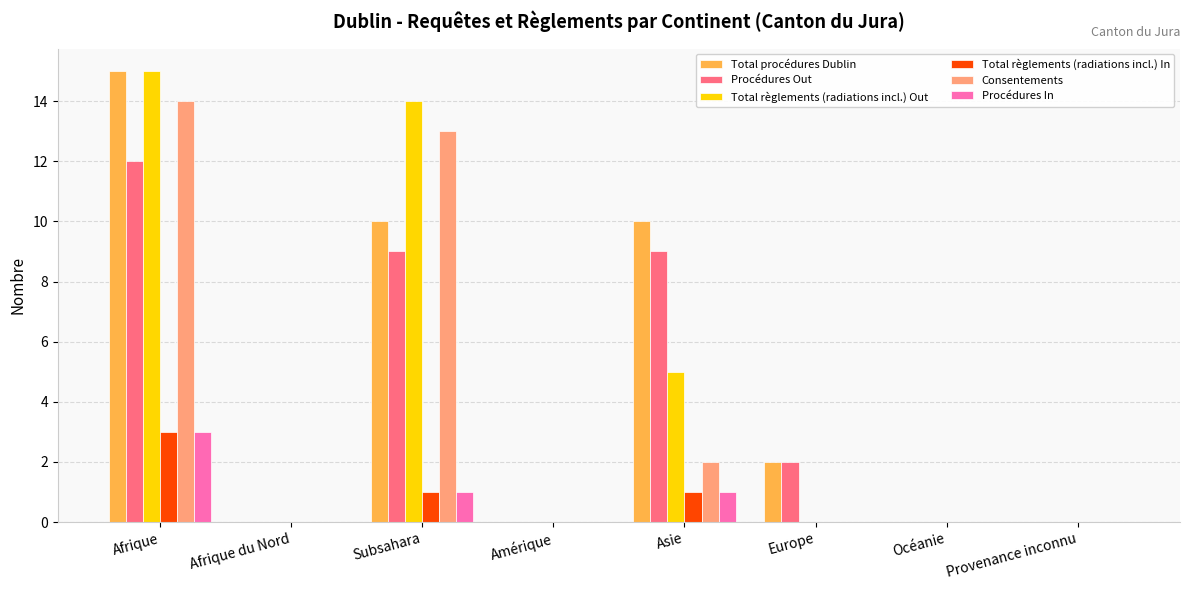

Reading left to right, extract all data points from this chart.

Total procédures Dublin: 15	0	10	0	10	2	0	0
Procédures Out: 12	0	9	0	9	2	0	0
Total règlements (radiations incl.) Out: 15	0	14	0	5	0	0	0
Total règlements (radiations incl.) In: 3	0	1	0	1	0	0	0
Consentements: 14	0	13	0	2	0	0	0
Procédures In: 3	0	1	0	1	0	0	0